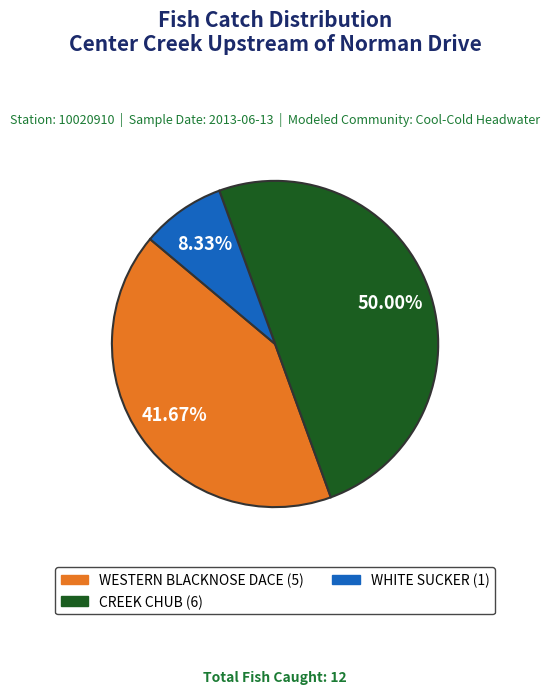

Combined, what portion of the pie is CREEK CHUB and WHITE SUCKER?

58.3%